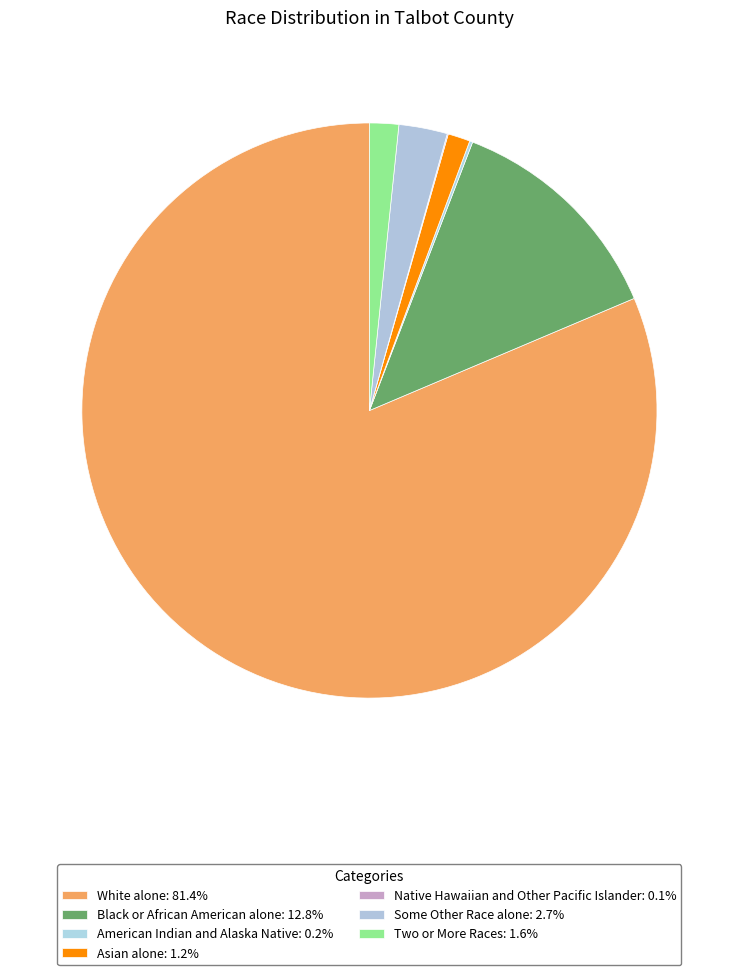

Combined, do American Indian and Alaska Native and Asian alone account for over 50%?

No